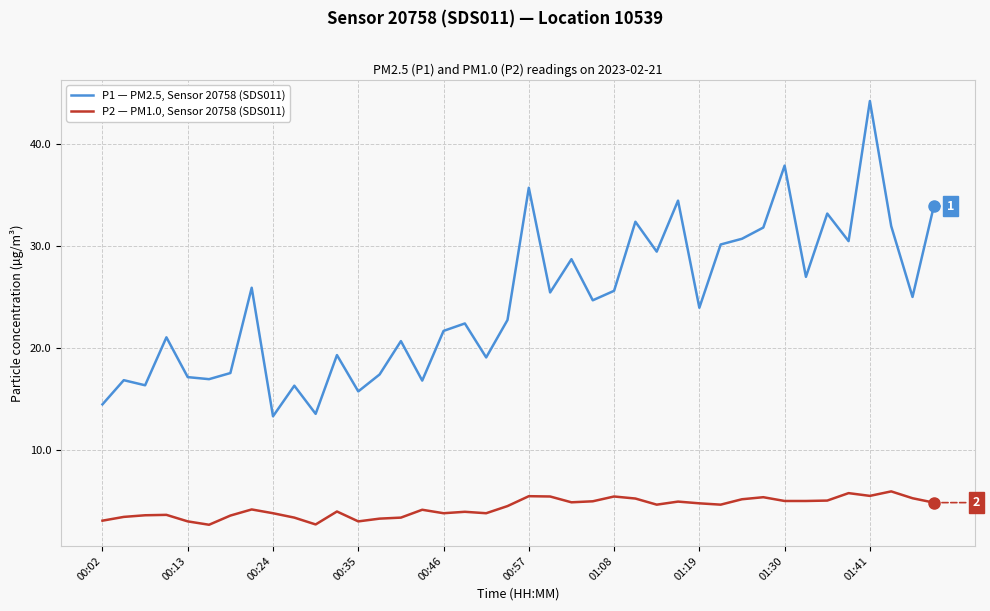

True or false: P2 — PM1.0, Sensor 20758 (SDS011) and P1 — PM2.5, Sensor 20758 (SDS011) intersect in this chart.

False